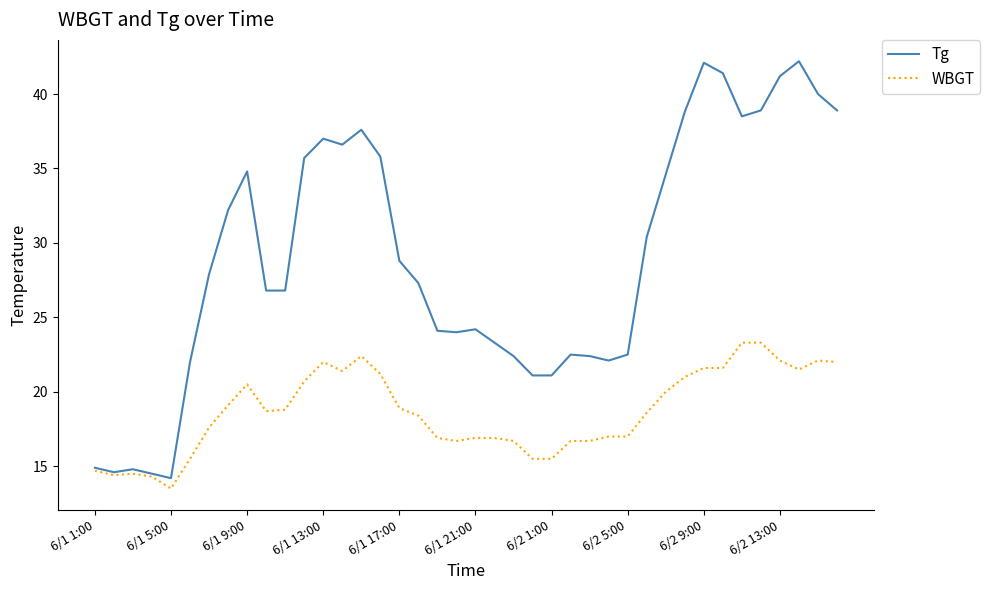

Which series has the widest spread of values?

Tg